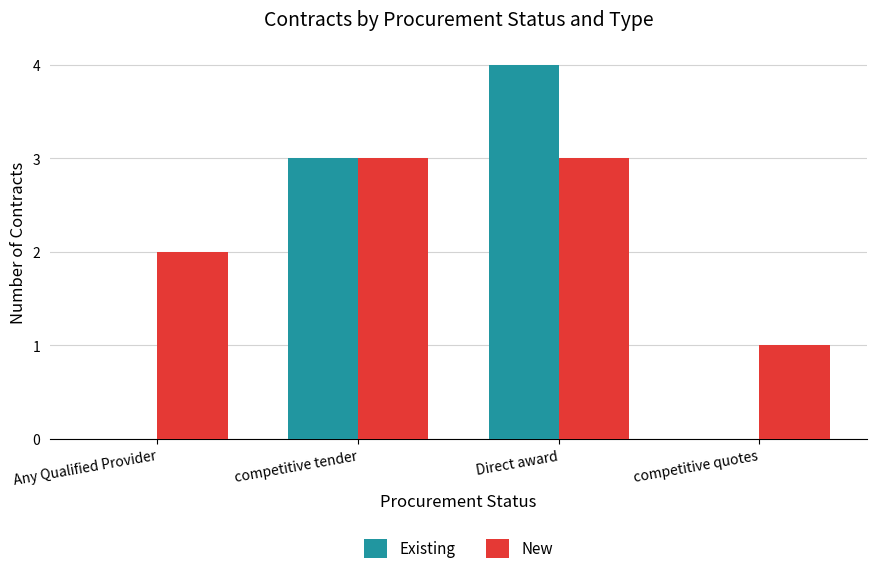

What is the average value of the Existing series?

2